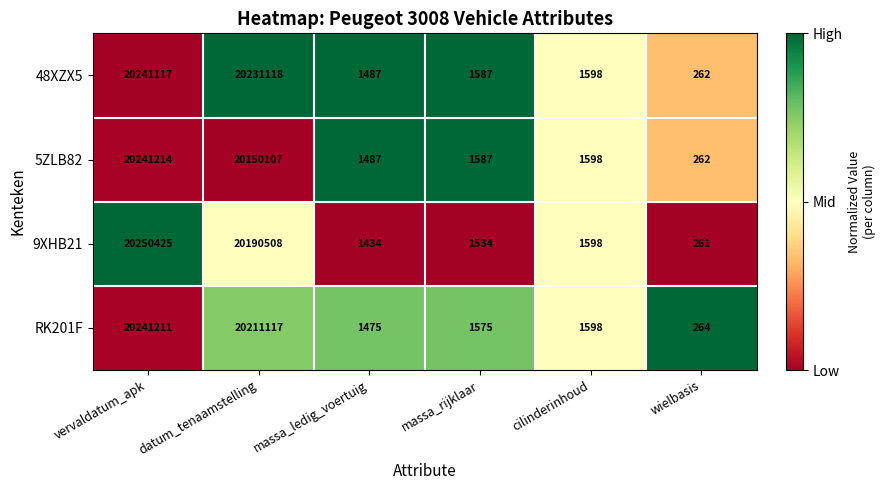

Count the number of data series in this chart.

4